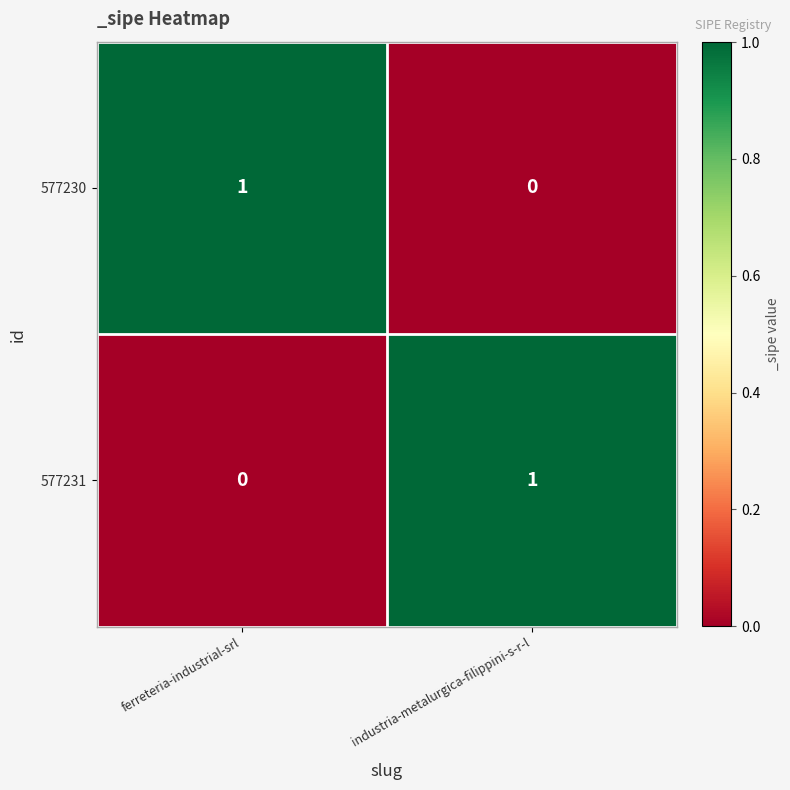

The value of 577231 at industria-metalurgica-filippini-s-r-l is 0. True or false?

False